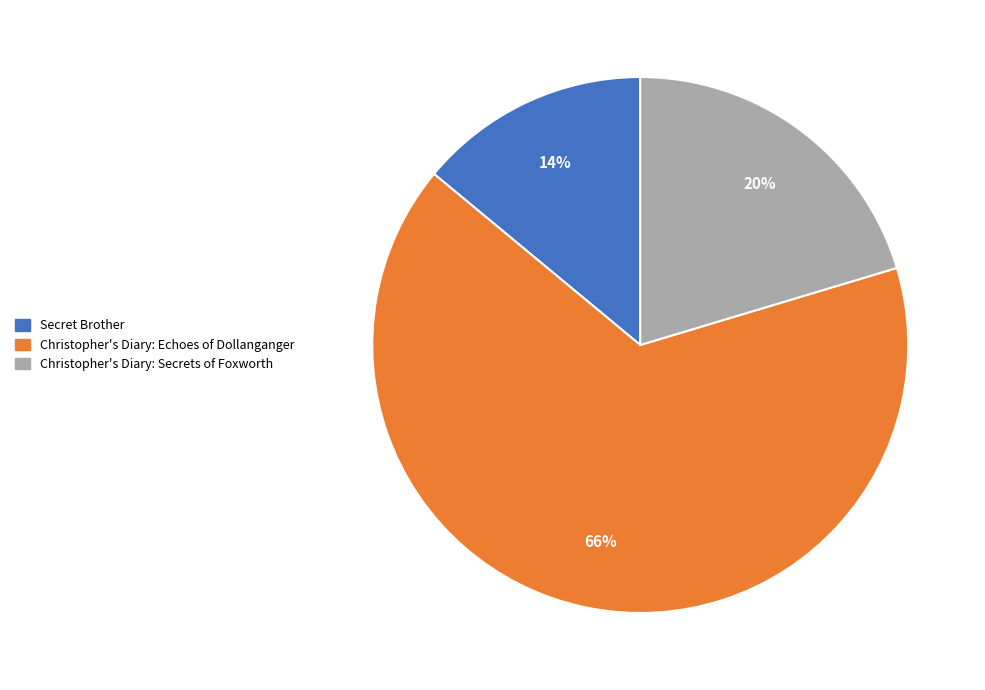

True or false: Christopher's Diary: Secrets of Foxworth accounts for 20% of the total.

True